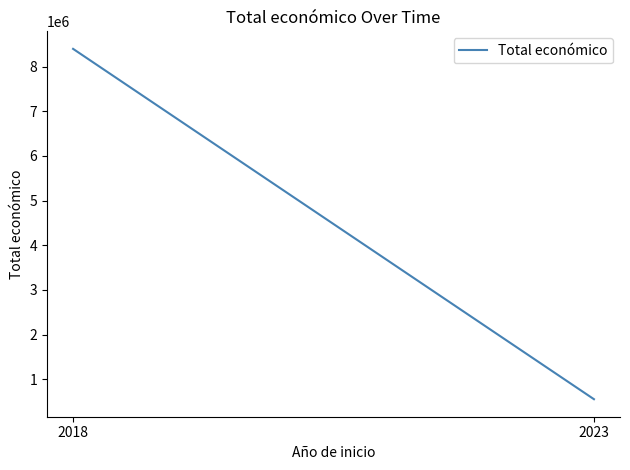

Reading left to right, list all the values displayed in this chart.

8399841	551196